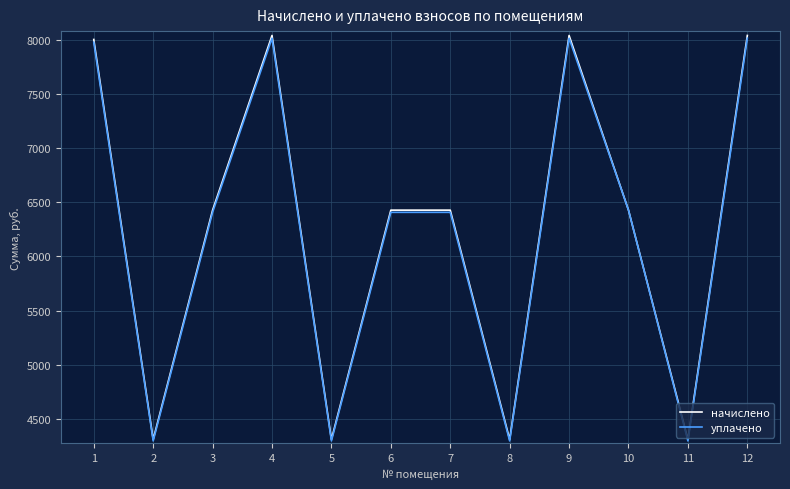

How many values in the уплачено series exceed 6406?

8